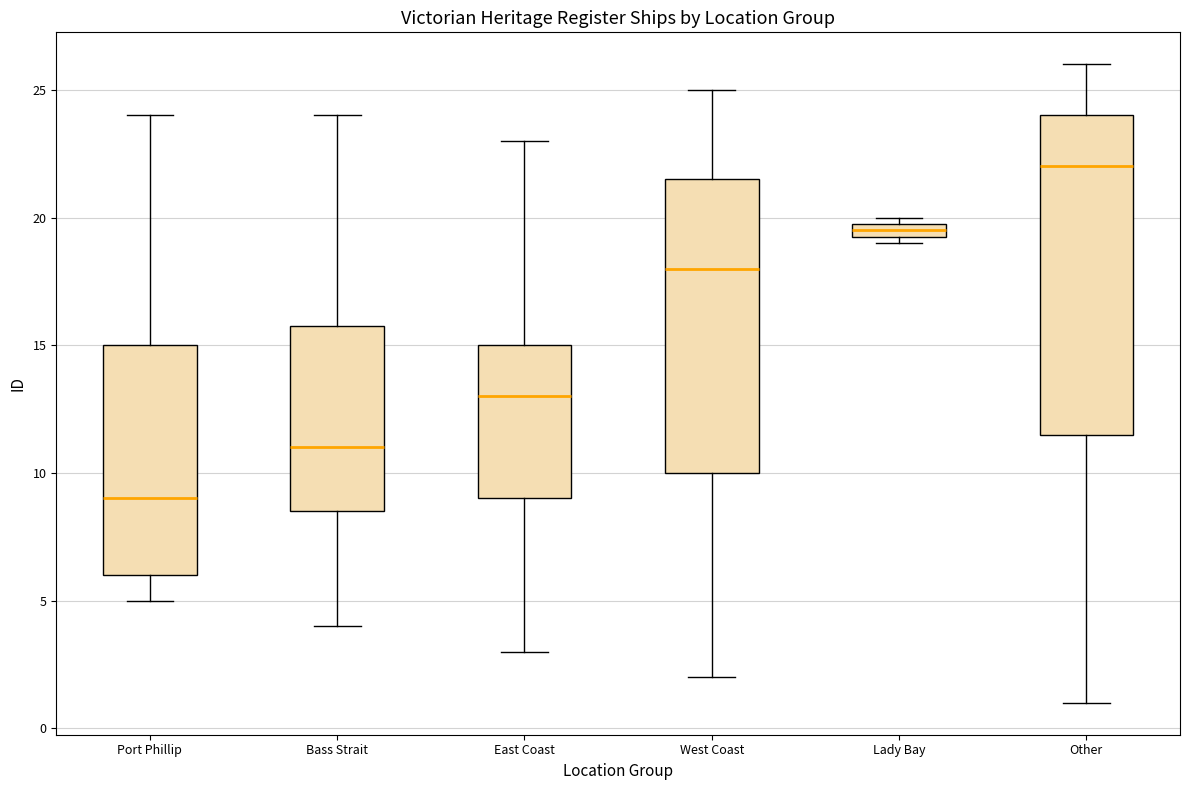

Which box is the tallest, from its lower edge to its upper edge?

Other